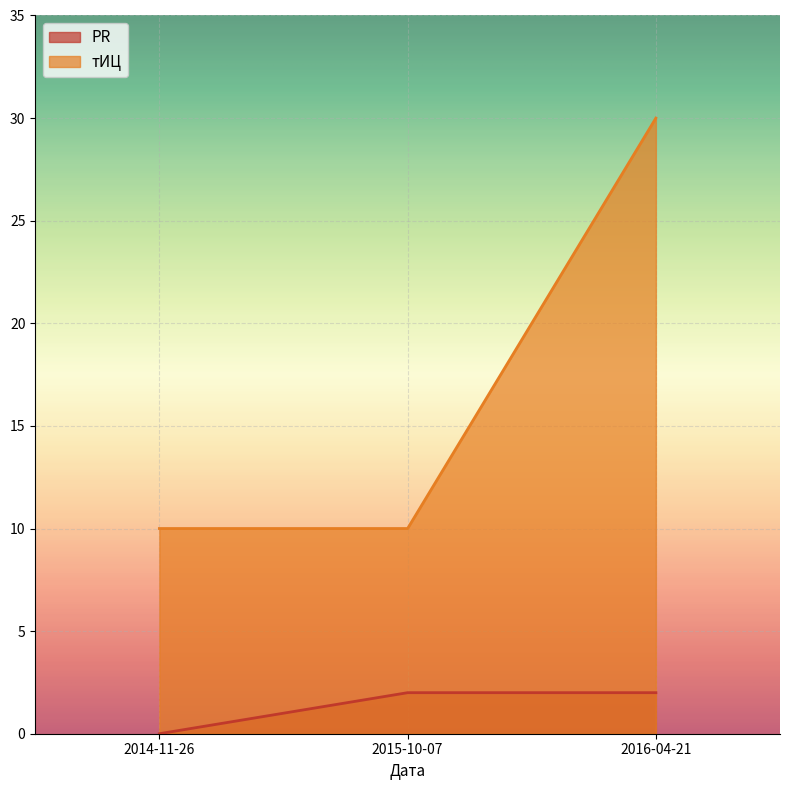

At how many categories does at least one series exceed 20?

1